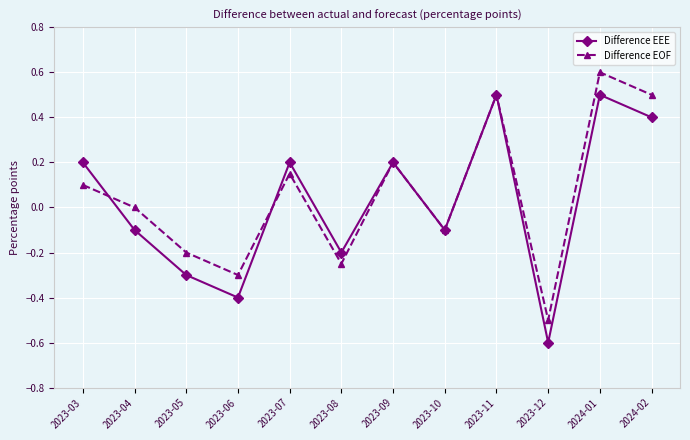

Does the chart have visible grid lines?

Yes